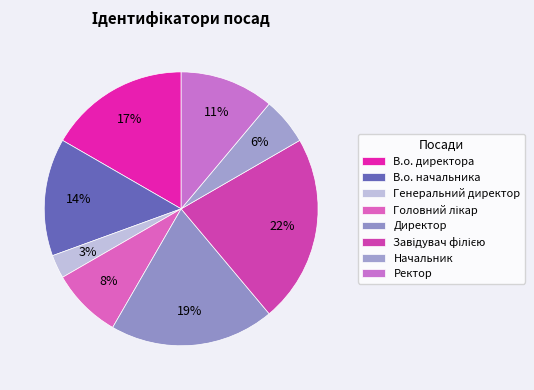

To the nearest percent, what is the difference between the Начальник and Завідувач філією slice percentages?

17%